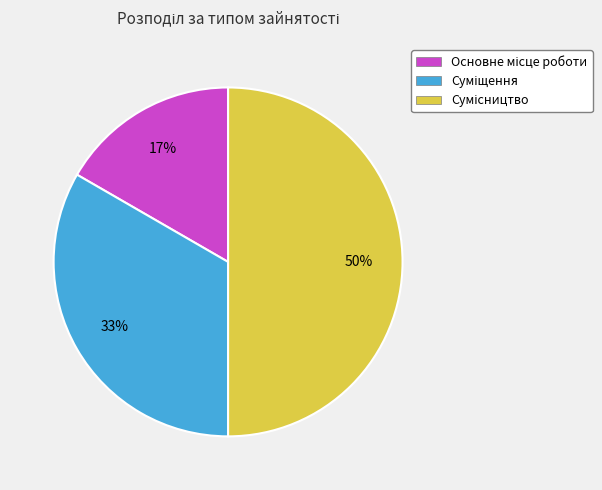

To the nearest percent, what is the difference between the largest and smallest slice percentages?

33%